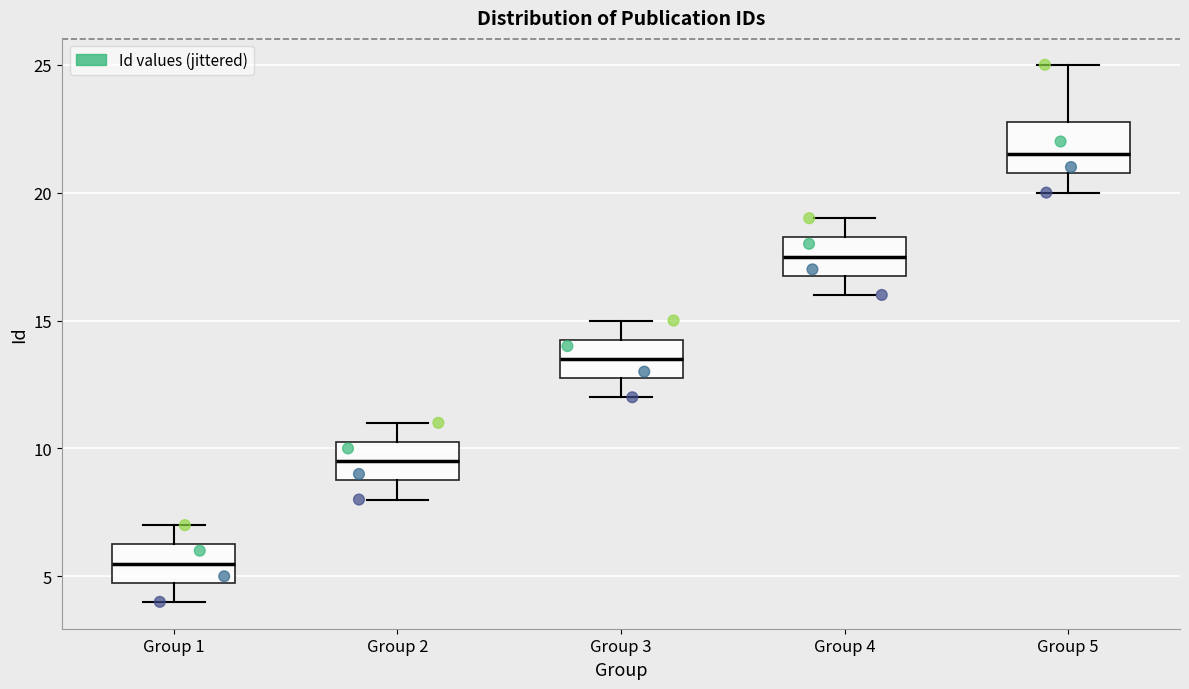

Reading left to right, read every box against the y-axis: the position of its median line, the range the box covers, and the ends of its whiskers. The values are not printed on the chart, so give them approximately, as read against the axis.

Group 1: median 5.5, box 5.0 to 6.5, whiskers 4.0 to 7.0
Group 2: median 9.5, box 9.0 to 10.5, whiskers 8.0 to 11.0
Group 3: median 13.5, box 13.0 to 14.5, whiskers 12.0 to 15.0
Group 4: median 17.5, box 17.0 to 18.5, whiskers 16.0 to 19.0
Group 5: median 21.5, box 21.0 to 23.0, whiskers 20.0 to 25.0